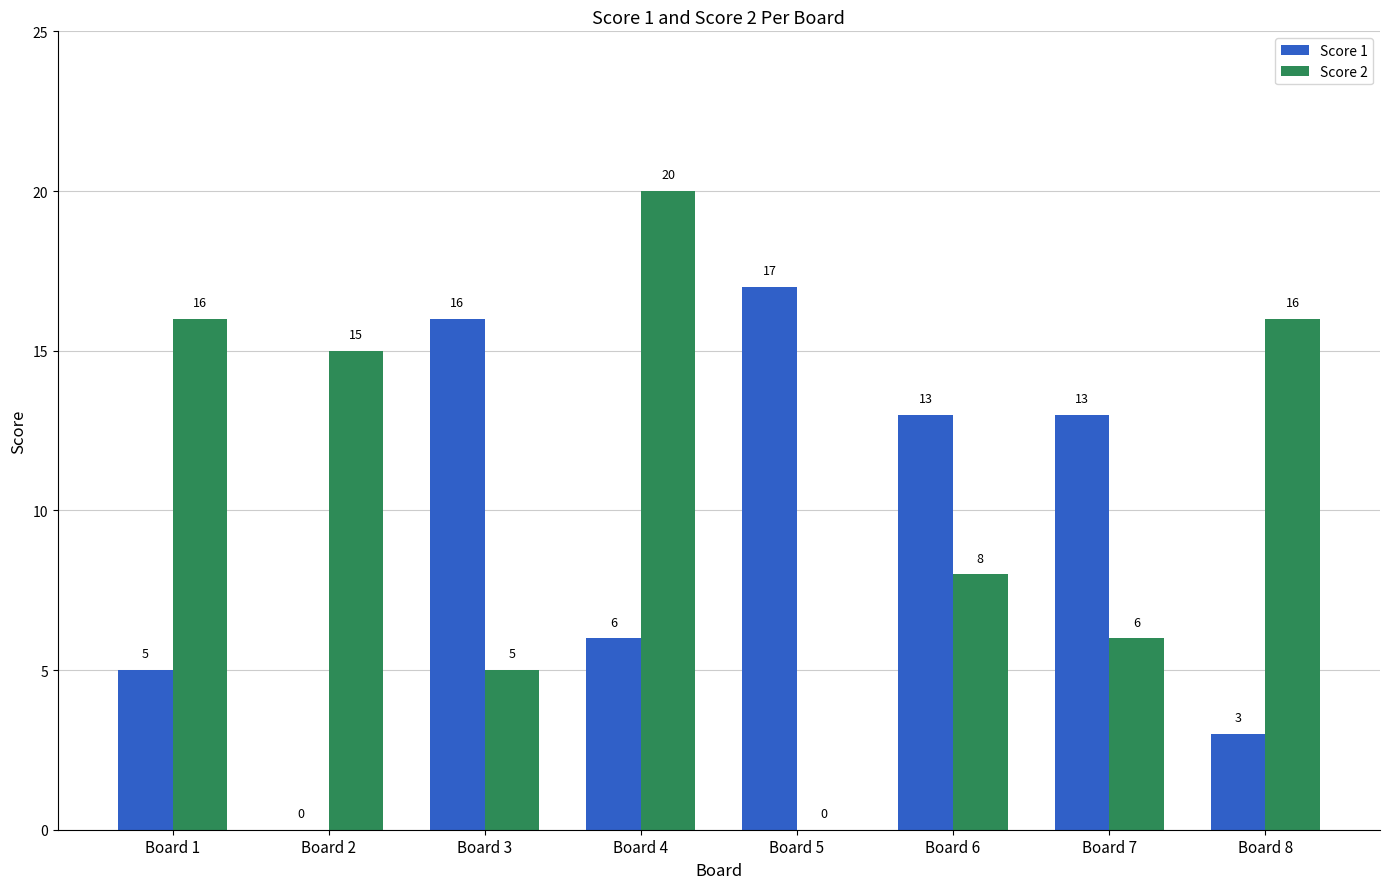

The value of Score 1 at Board 4 is 2. True or false?

False